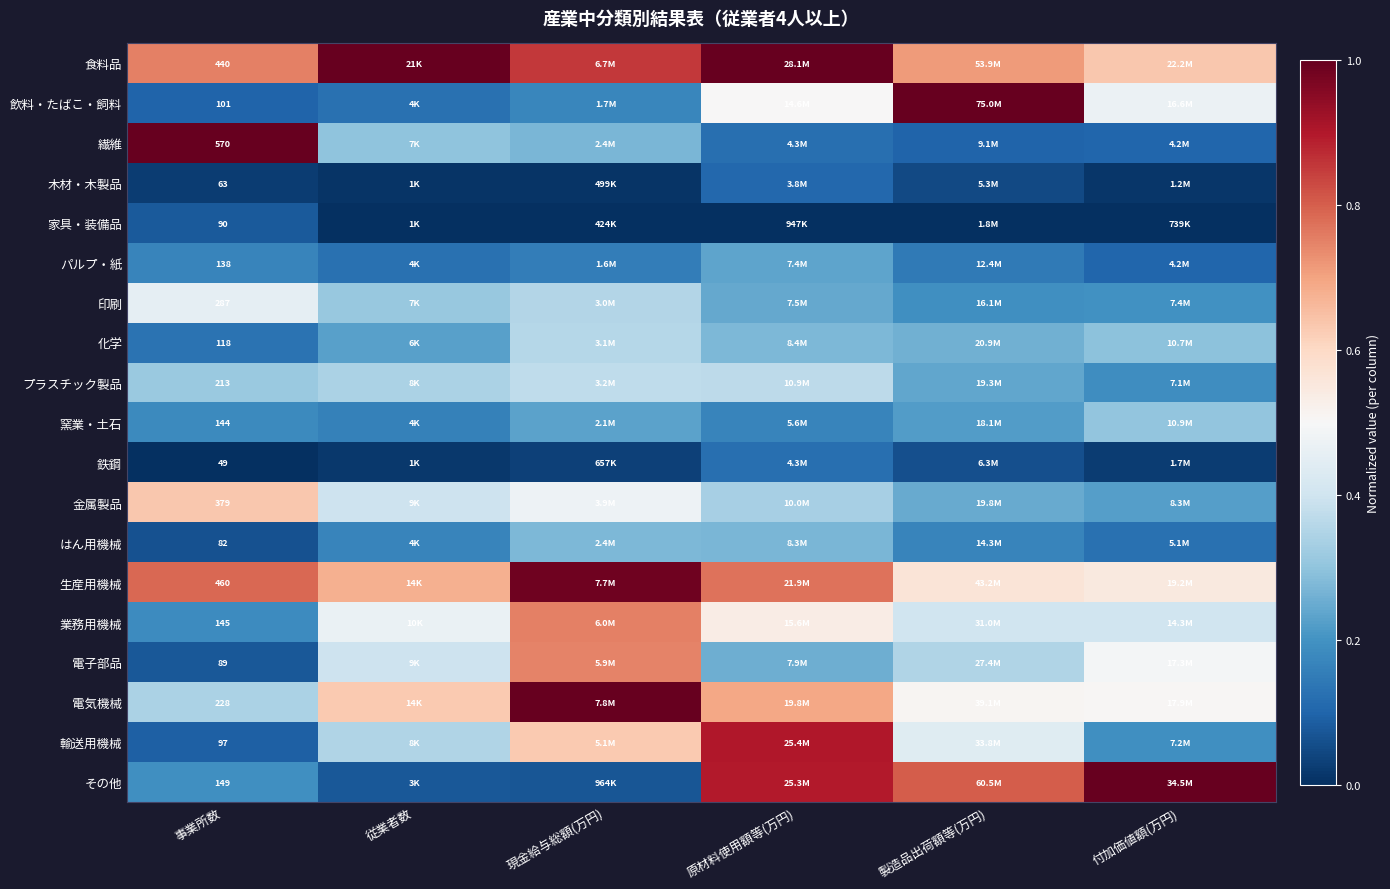

Rank the series at 事業所数 from highest to lowest value.

繊維, 生産用機械, 食料品, 金属製品, 印刷, 電気機械, プラスチック製品, その他, 業務用機械, 窯業・土石, パルプ・紙, 化学, 飲料・たばこ・飼料, 輸送用機械, 家具・装備品, 電子部品, はん用機械, 木材・木製品, 鉄鋼